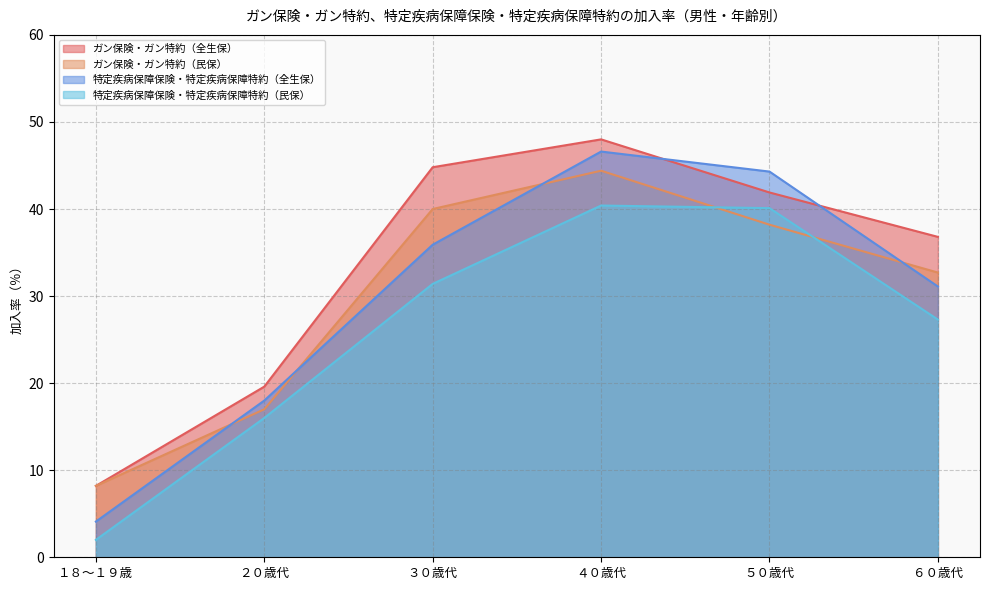

True or false: 特定疾病保障保険・特定疾病保障特約（民保） has a value of 58.0 at ５０歳代.

False